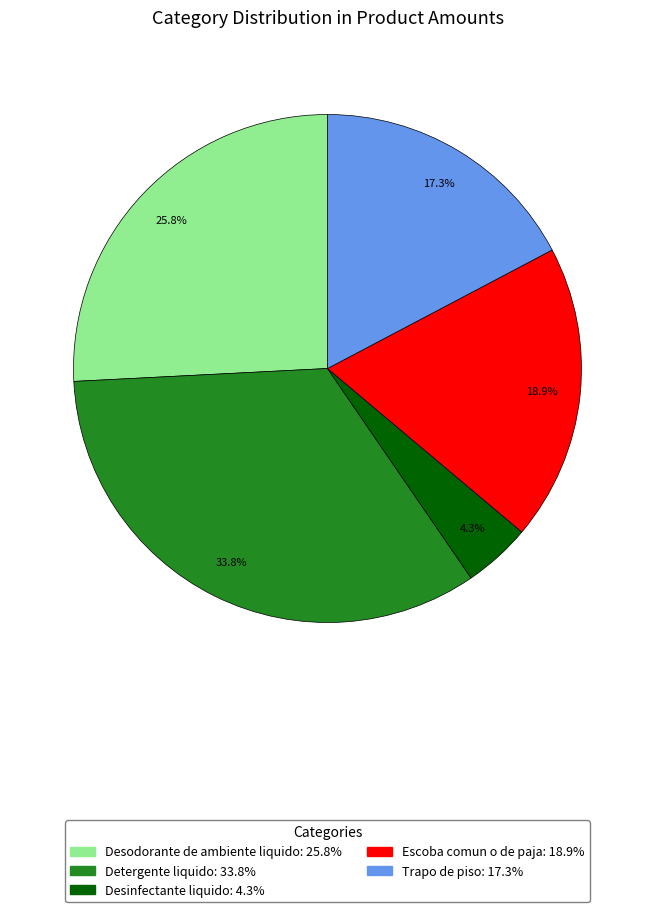

Is there a majority slice in this chart?

No